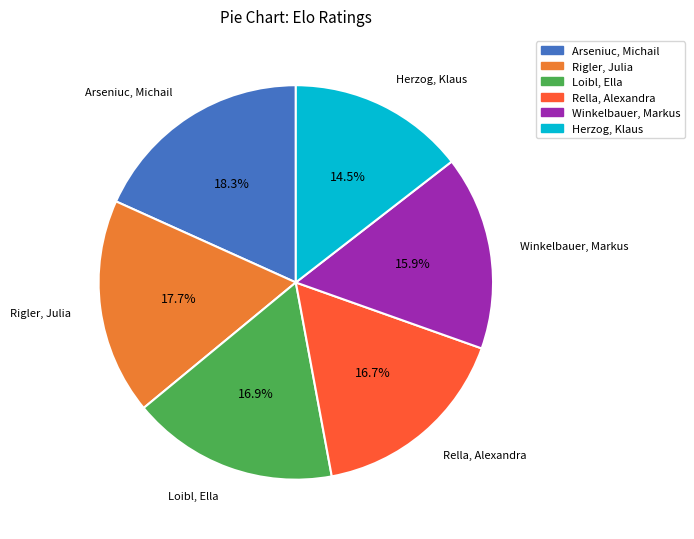

To the nearest percent, what is the difference between the largest and smallest slice percentages?

4%